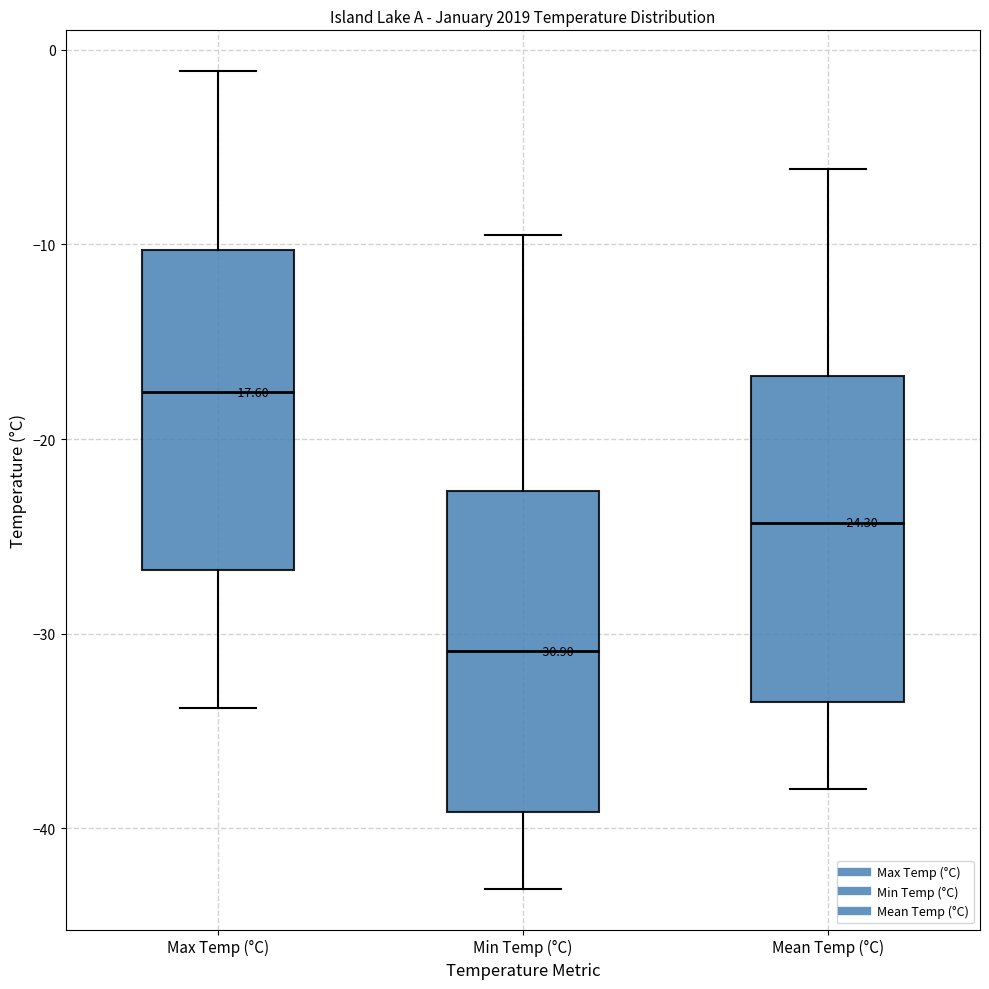

Which box has the highest median line?

Max Temp (°C)